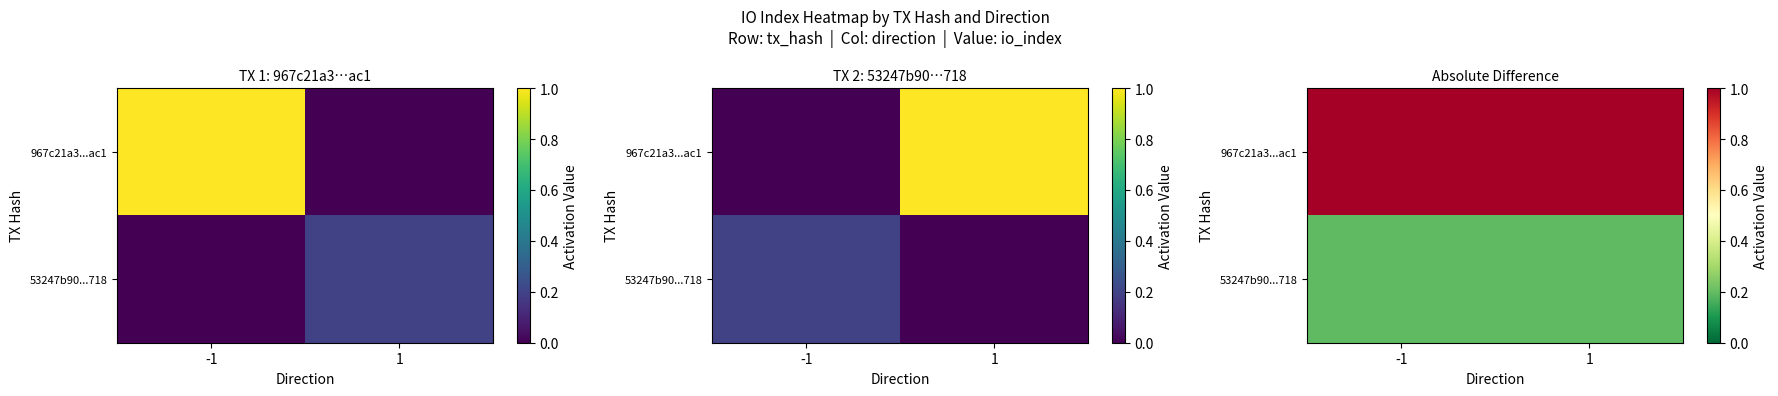

List the series in order of their overall mean, highest first.

967c21a3...ac1, 53247b90...718